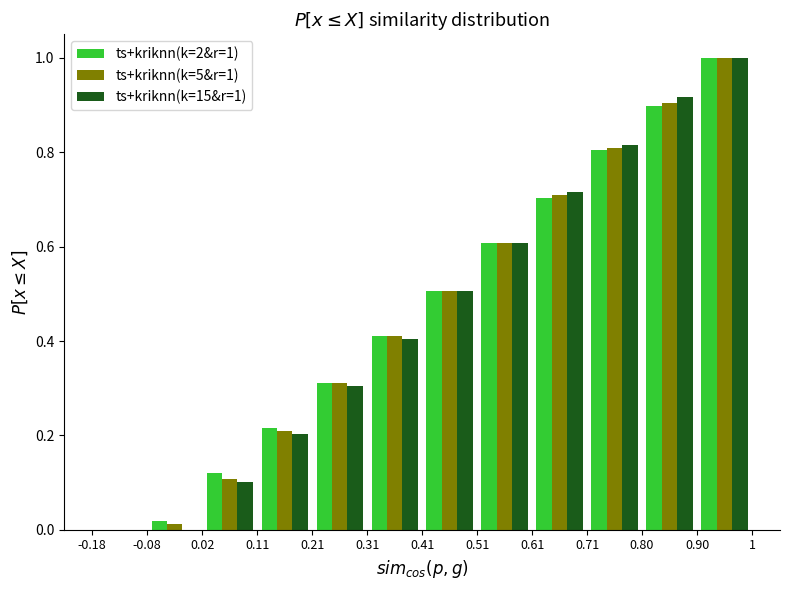

In the ts+kriknn(k=2&r=1) series, which range on the x-axis has the tallest bar?

0.90 to 1